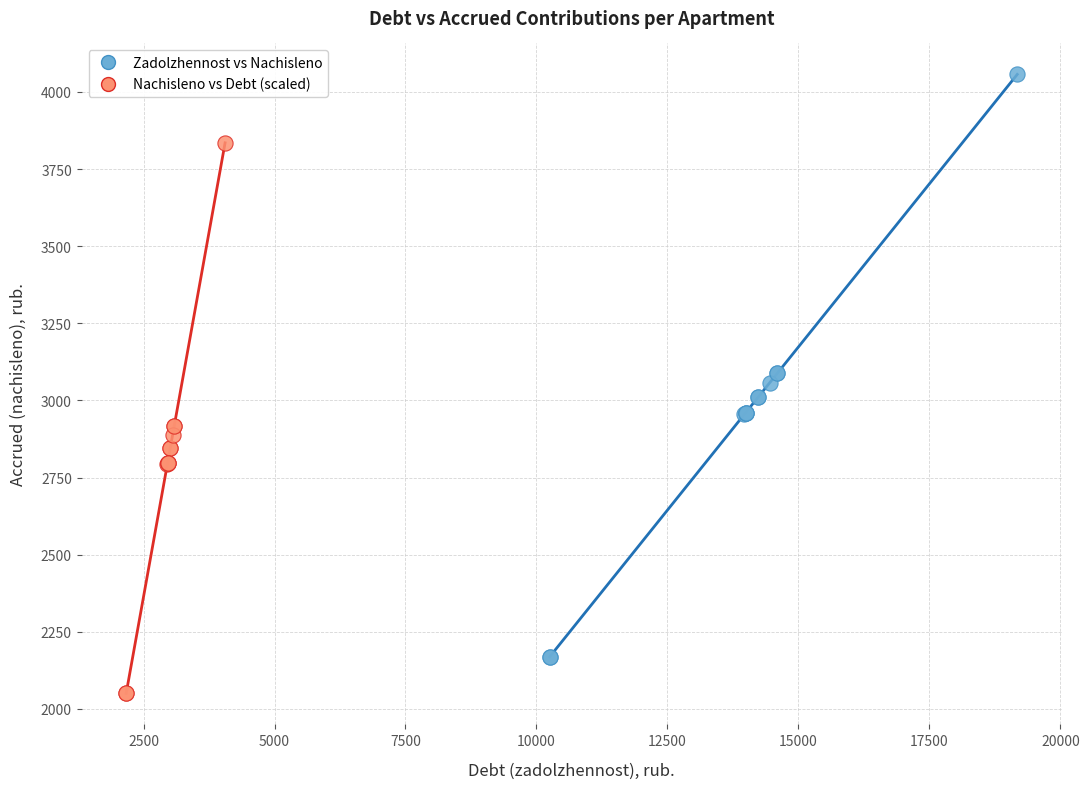

Which series has the widest spread of Y values?

Zadolzhennost vs Nachisleno